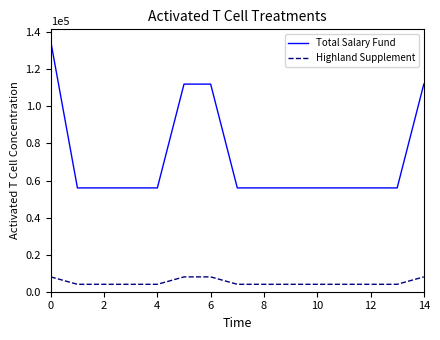

What is the difference between the maximum and minimum values in the Highland Supplement series?

4000